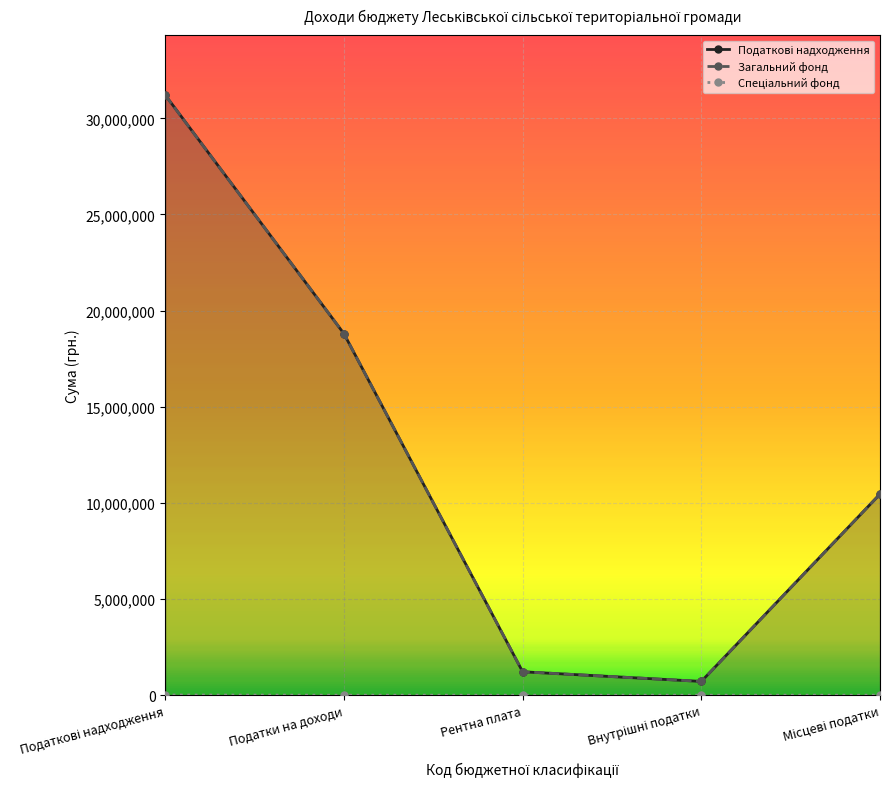

True or false: Загальний фонд and Податкові надходження cross at least once.

False